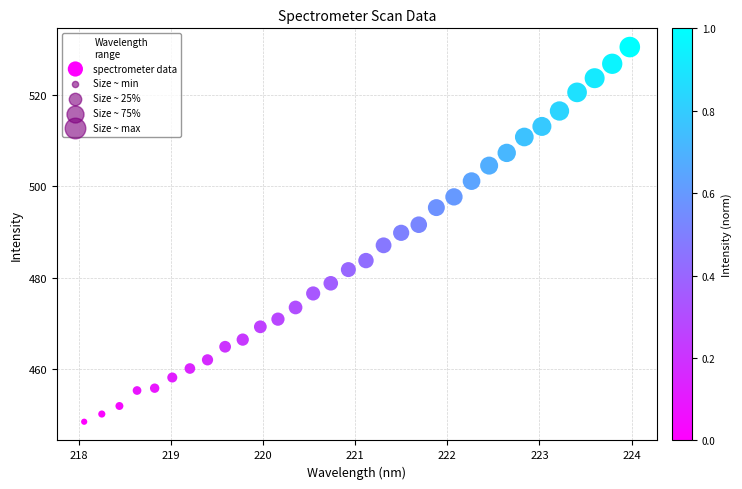

What is the range of X values (max minus min)?

5.9